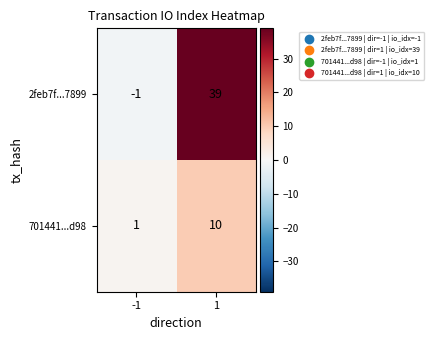

Rank the series at -1 from highest to lowest value.

701441...d98, 2feb7f...7899